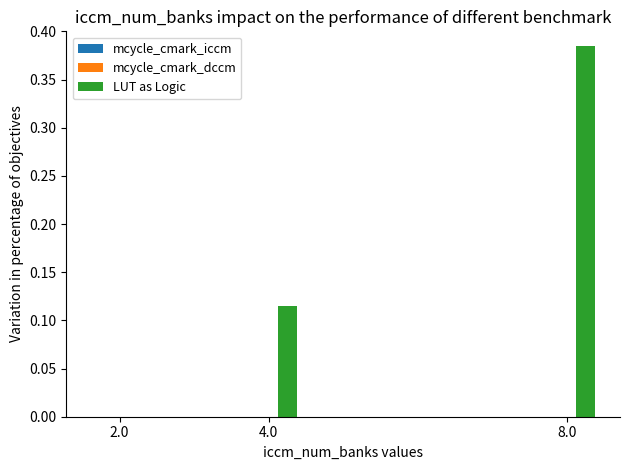

Which category has the highest value across all series?

8.0